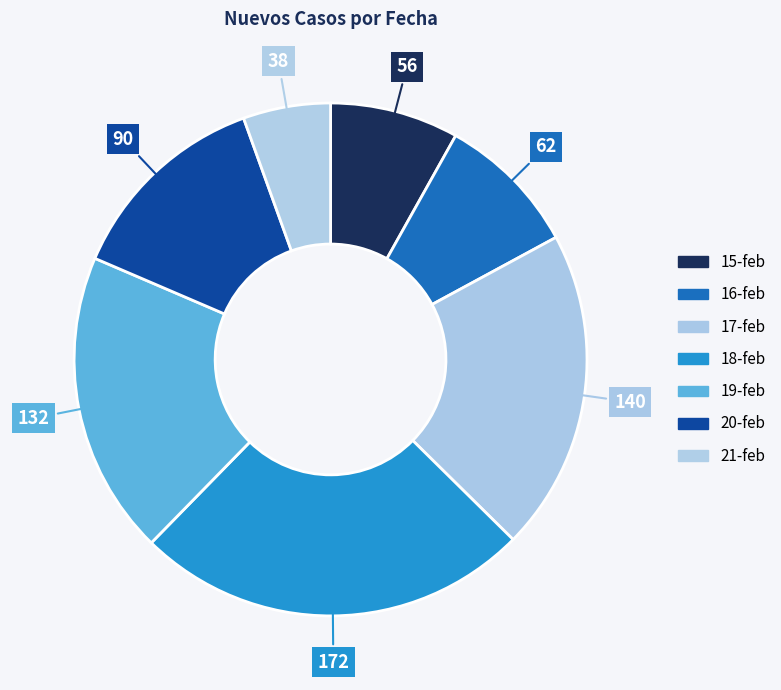

Is 17-feb the majority of the pie?

No